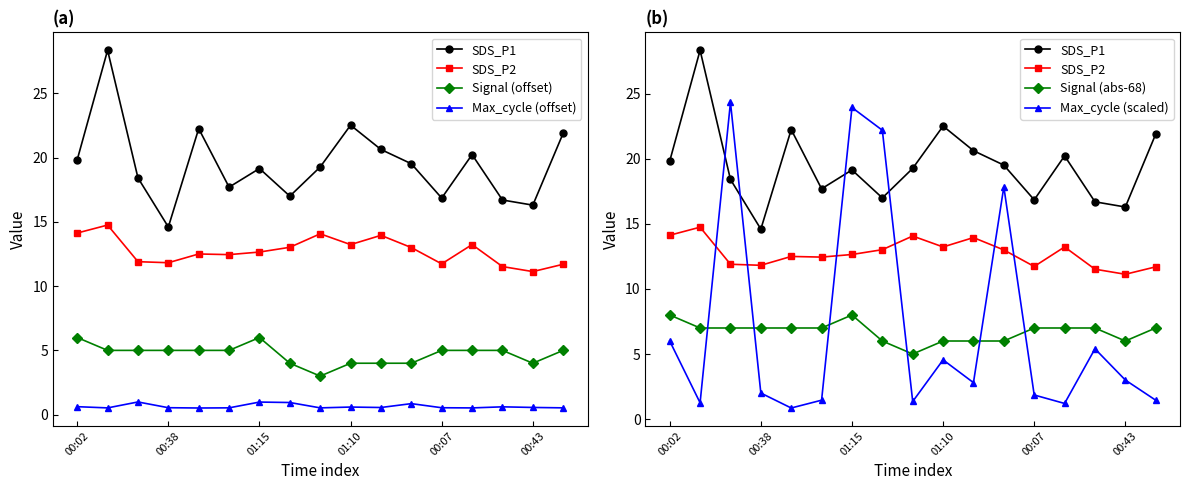

What is the average value of the SDS_P1 series?

19.5